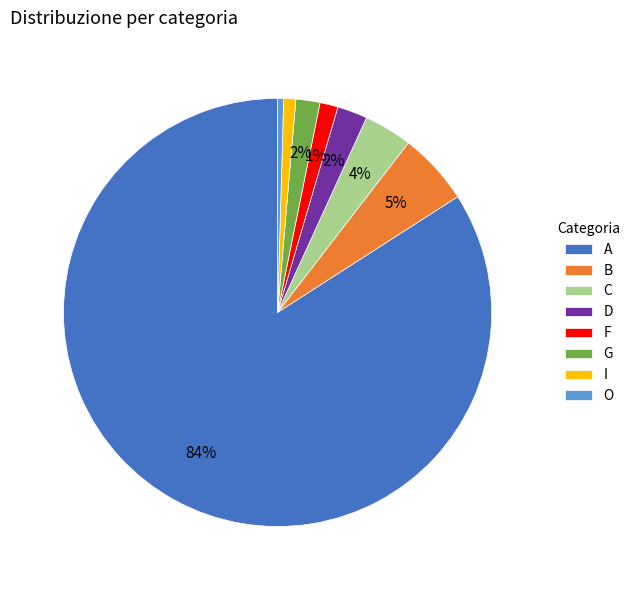

Count the number of slices in the pie.

8